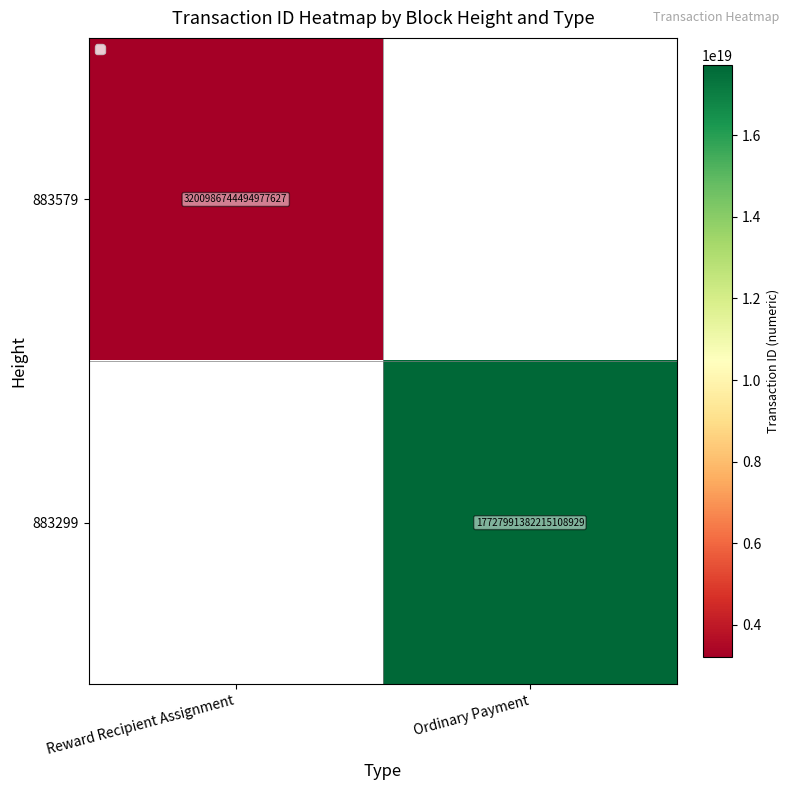

Is it true that 883579 equals 3200986744494977536 at Reward Recipient Assignment?

True